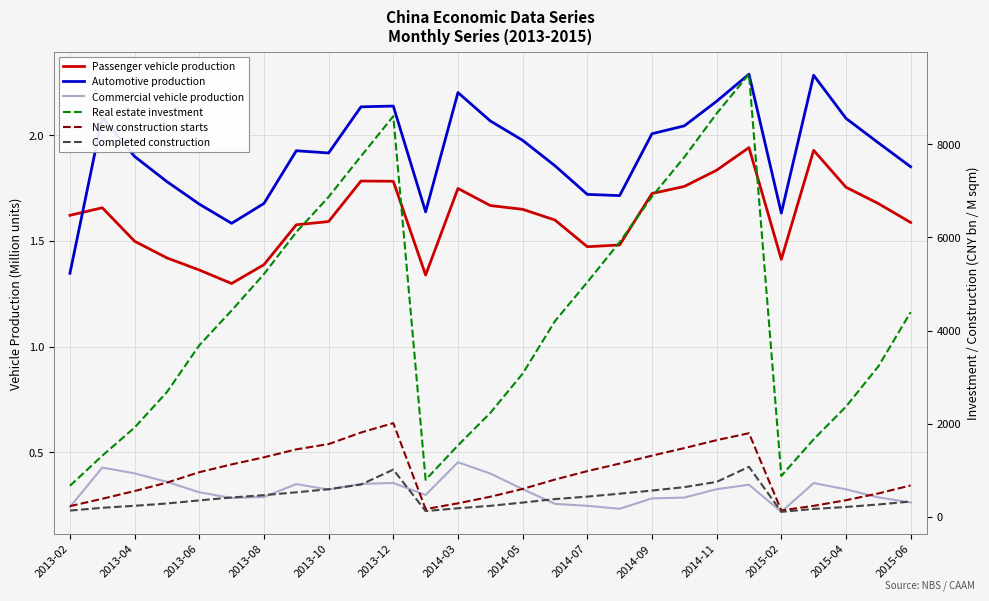

What is the smallest value displayed?

0.2